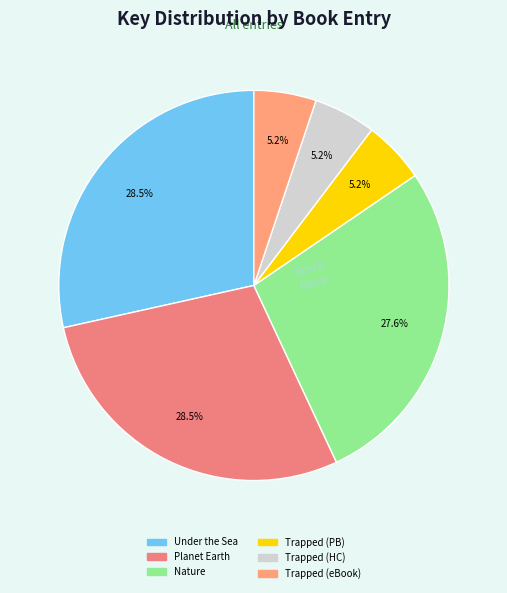

Which category has the smallest portion of the pie?

Trapped (Paperback)